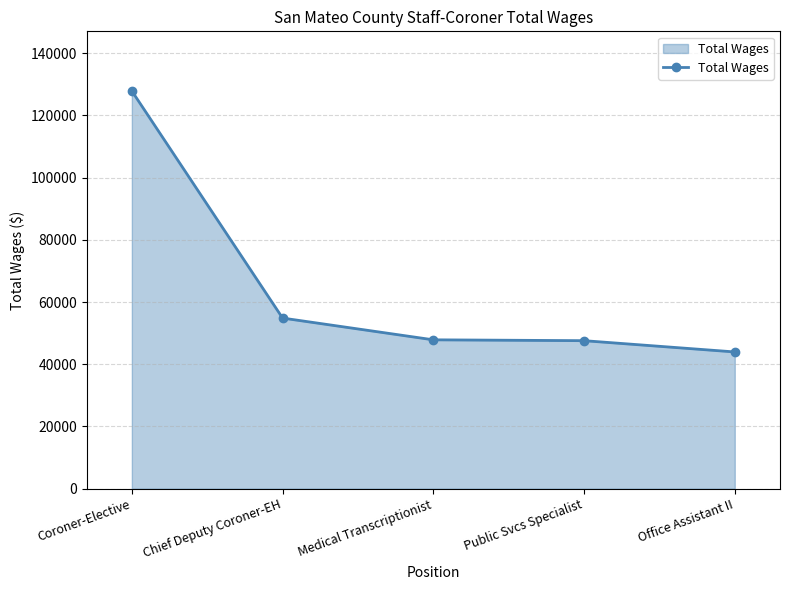

At which category does the chart reach its minimum across all series?

Office Assistant II